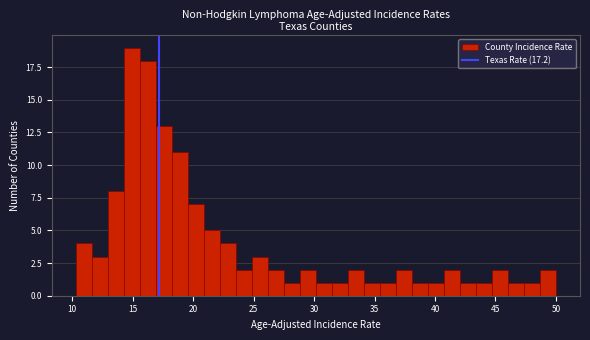

Read against the x-axis, roughly where is the centre of the tallest bar?

15.0